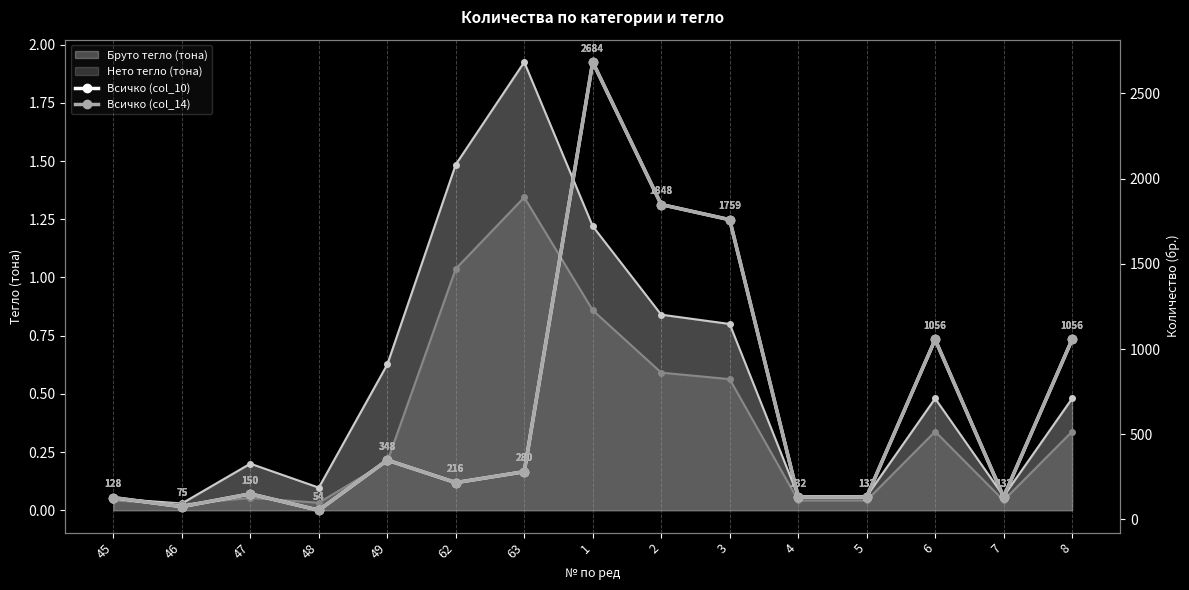

At which category does the chart reach its peak across all series?

1